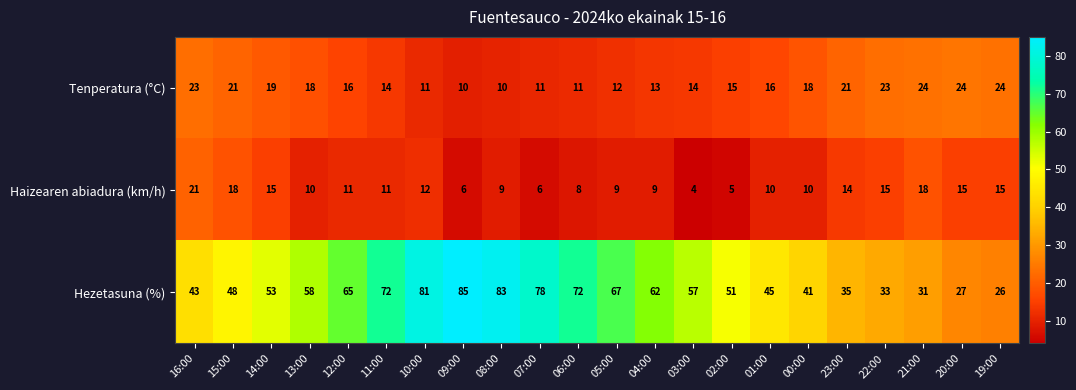

List the series in order of their peak value, highest first.

Hezetasuna (%), Tenperatura (°C), Haizearen abiadura (km/h)